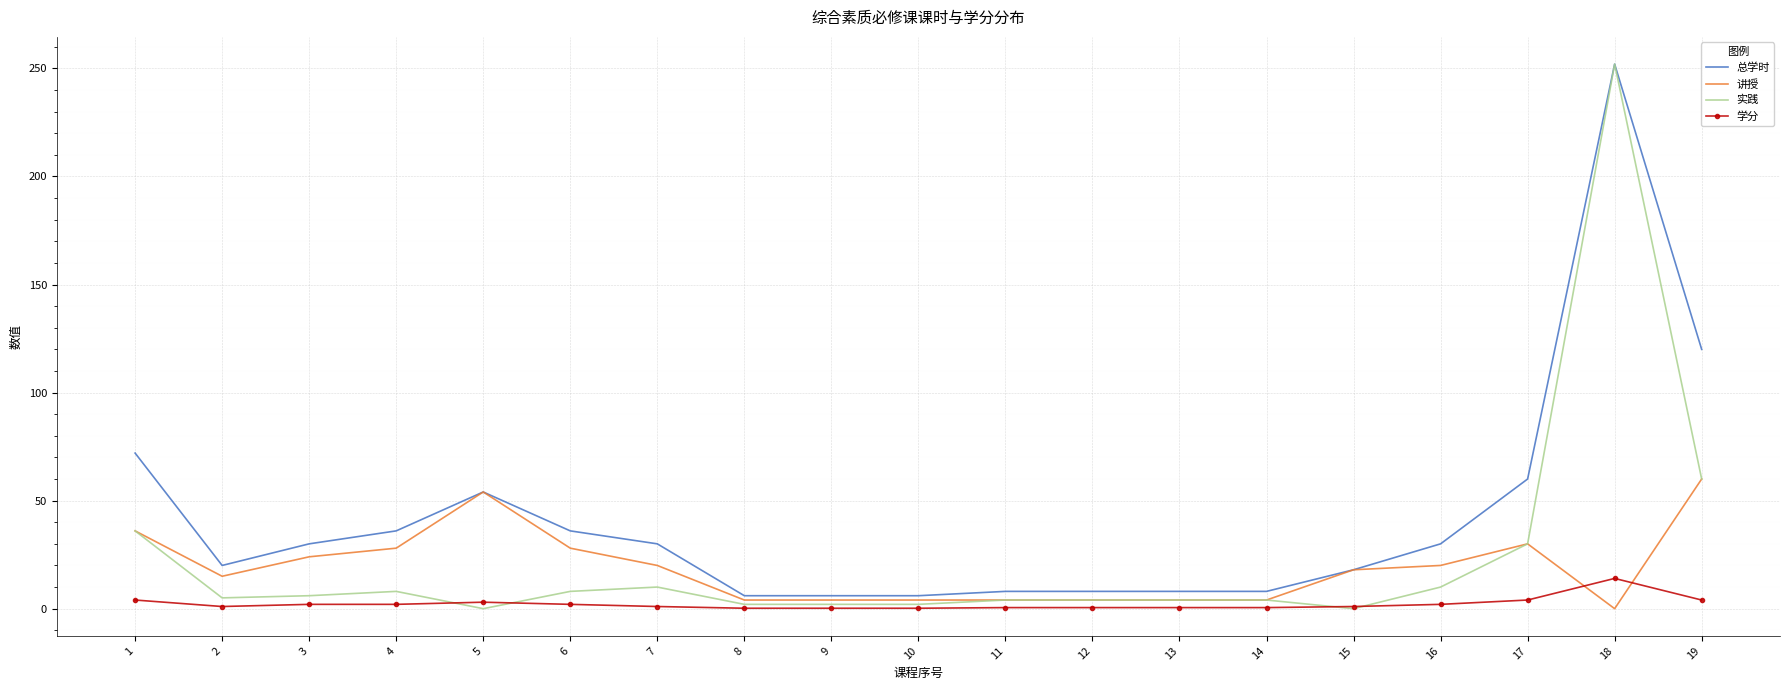

True or false: 学分 and 讲授 cross at least once.

True